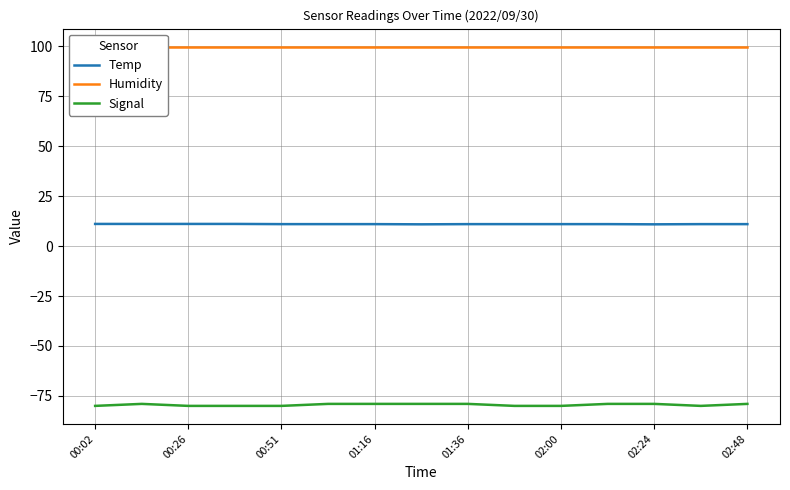

List the series in order of their overall mean, highest first.

Humidity, Temp, Signal